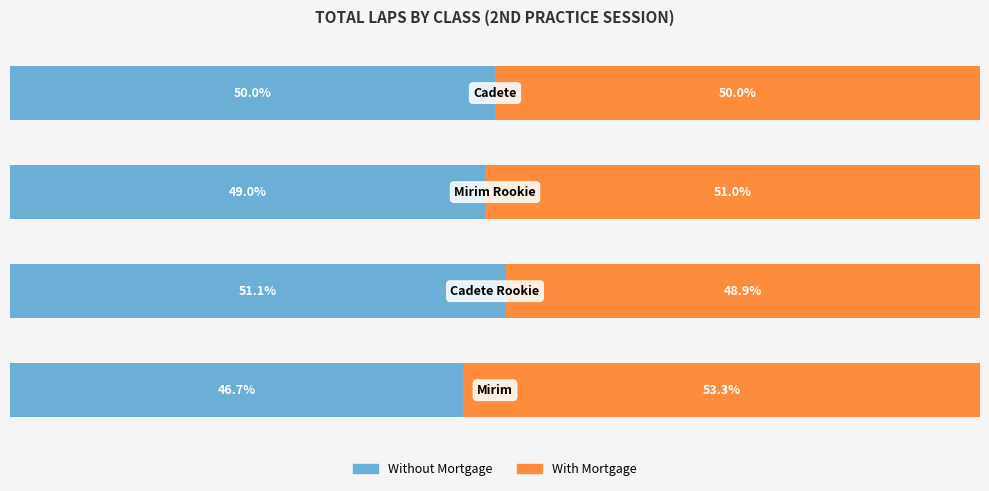

What are all the series names shown in the legend?

Without Mortgage, With Mortgage